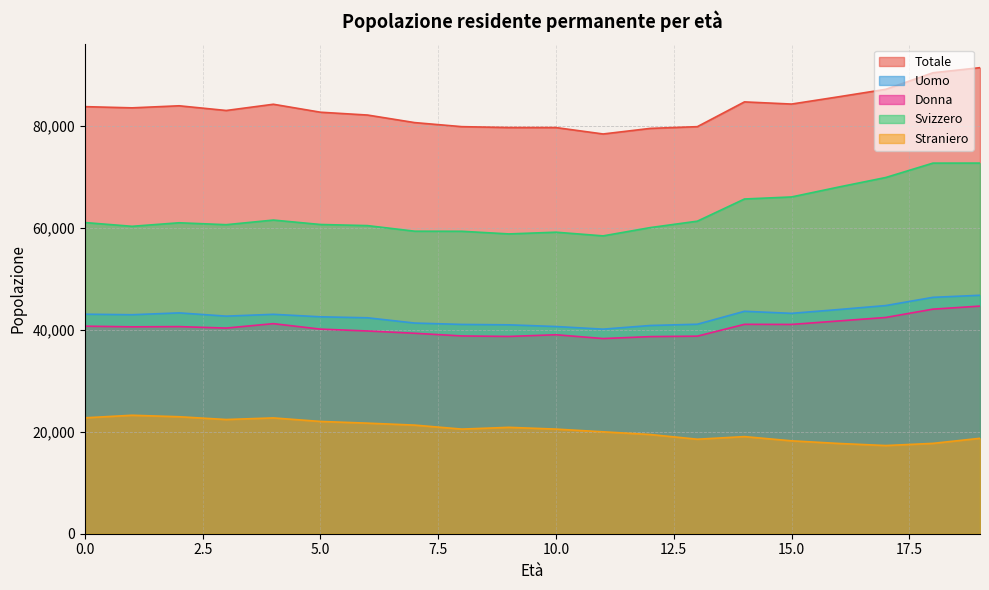

What is the maximum value for Svizzero?

72664